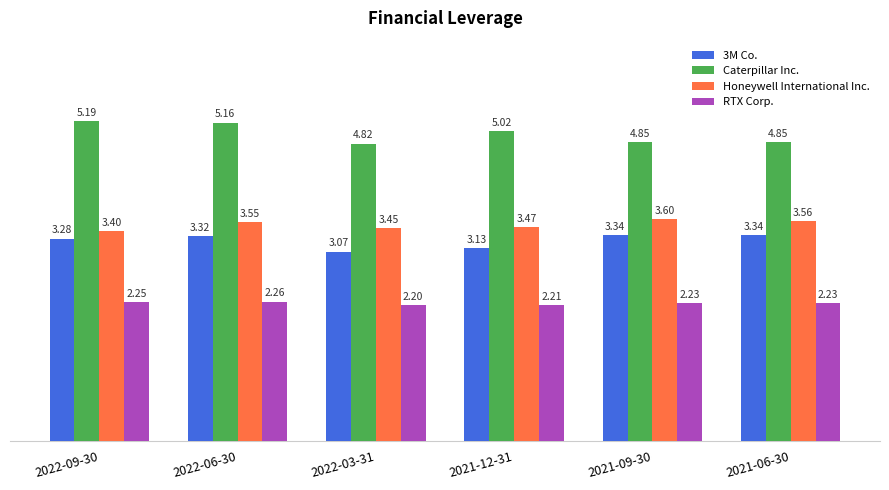

How many data points in Caterpillar Inc. are less than 5?

3